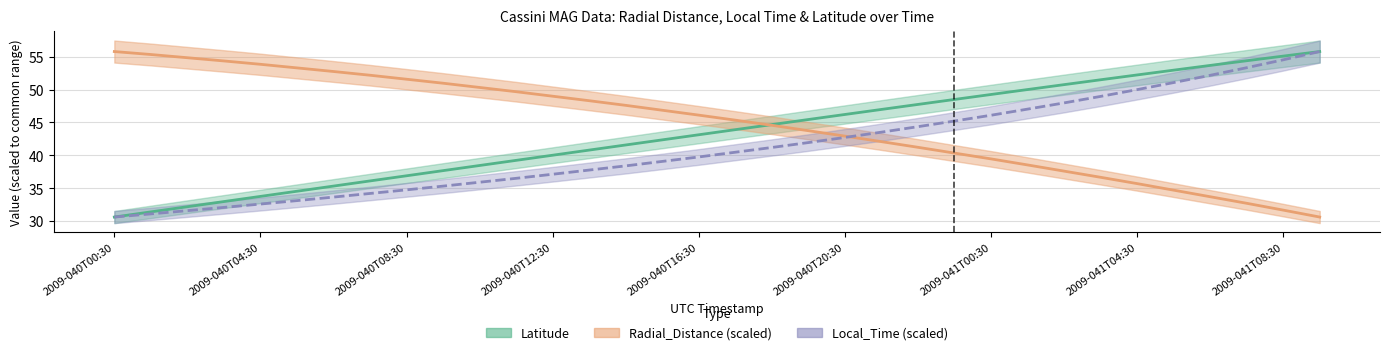

What is the total value across all series at 2009-040T08:30?

123.2